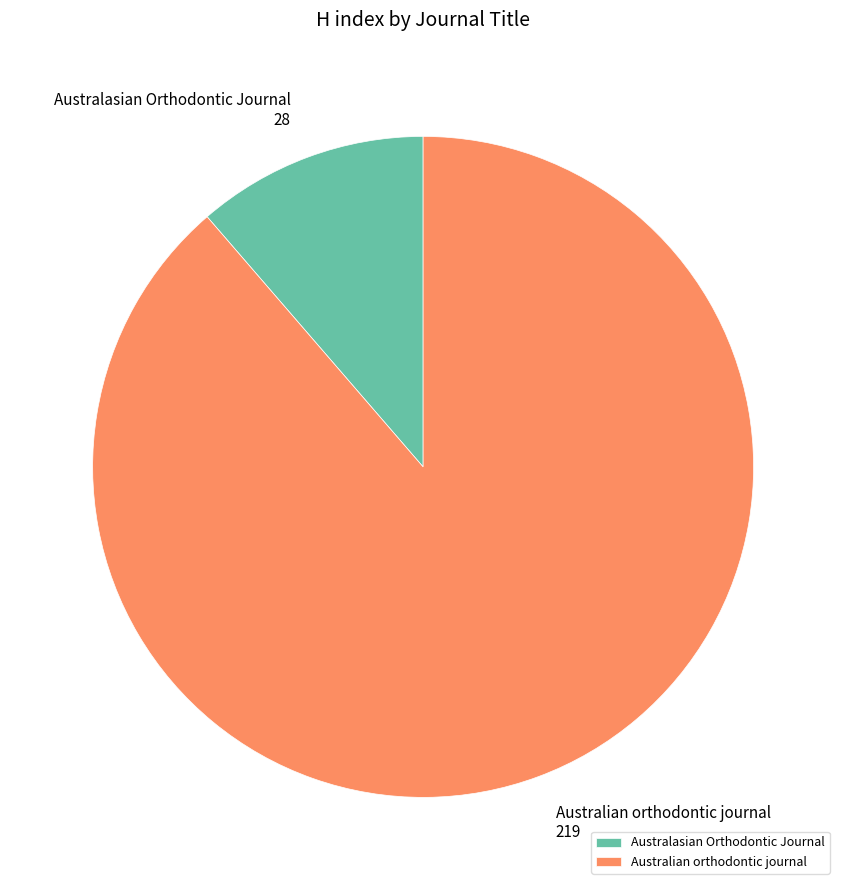

Is it true that Australian orthodontic journal is 89% of the pie?

True